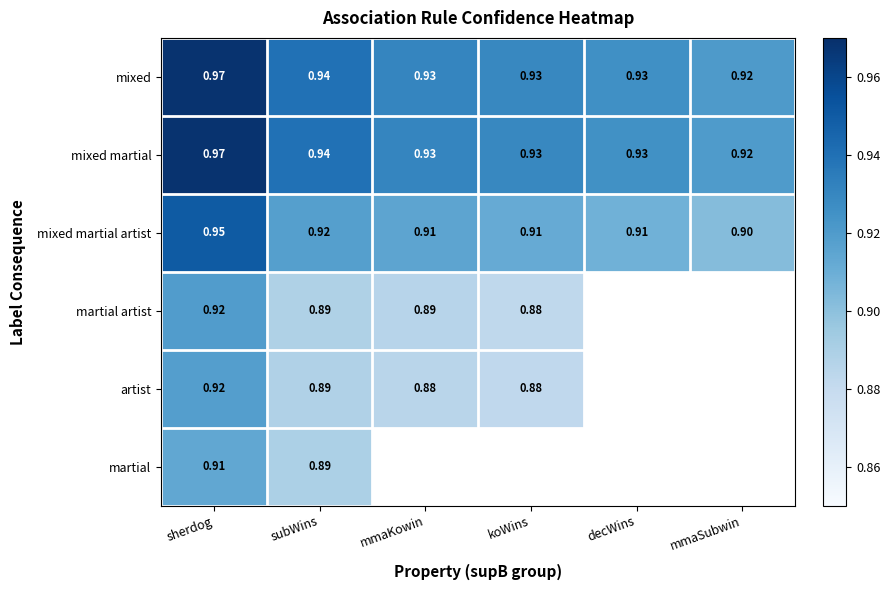

Which has a higher value, decWins or mmaSubwin?

decWins